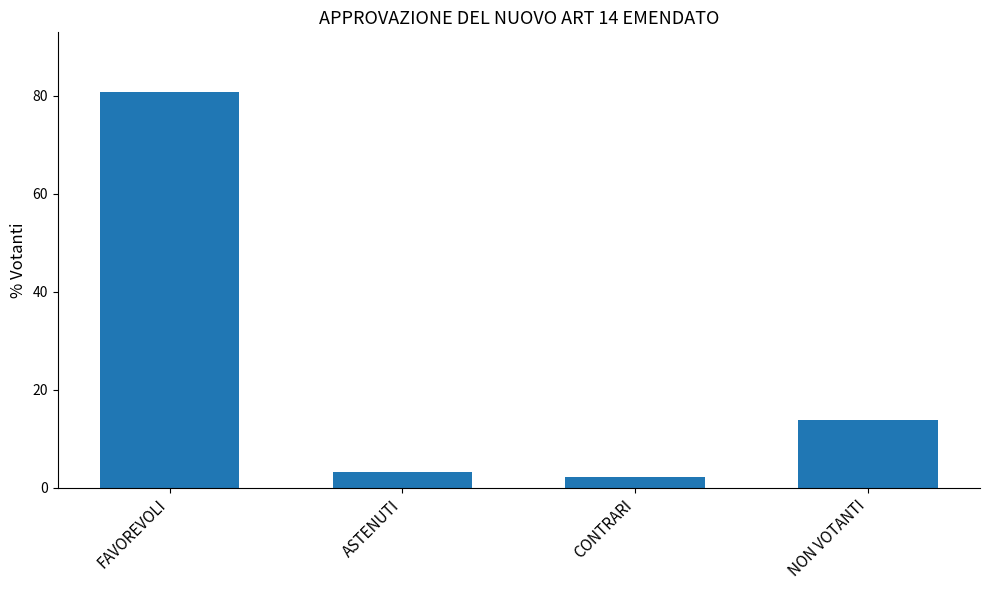

What is the difference between the maximum and minimum values?

78.7